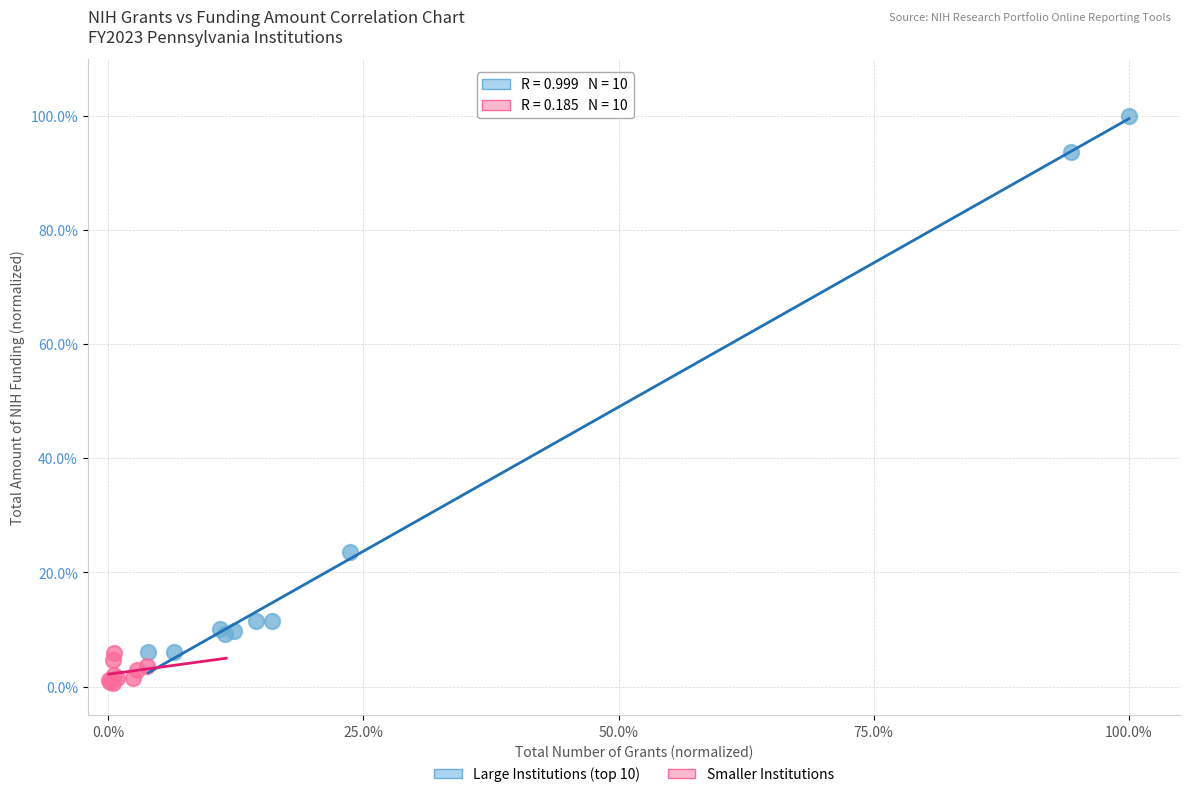

Which series contains the lowest Y value?

Smaller Institutions